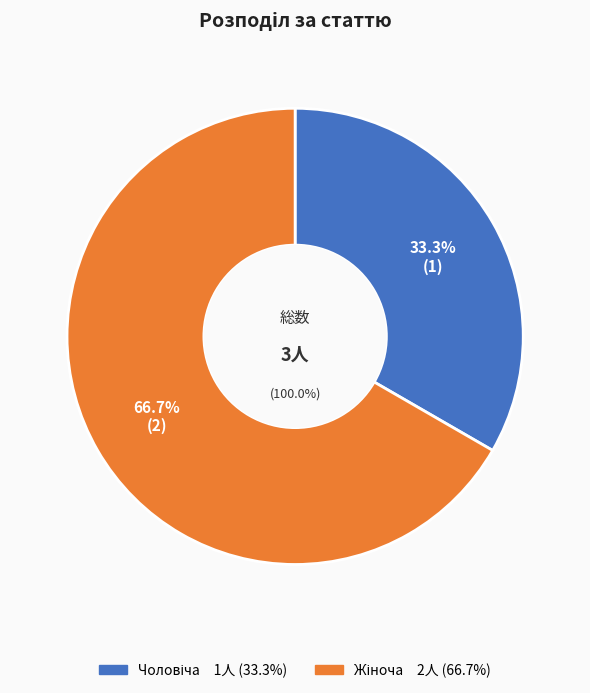

What is the ratio of the value at Чоловіча to the value at Жіноча?

0.5